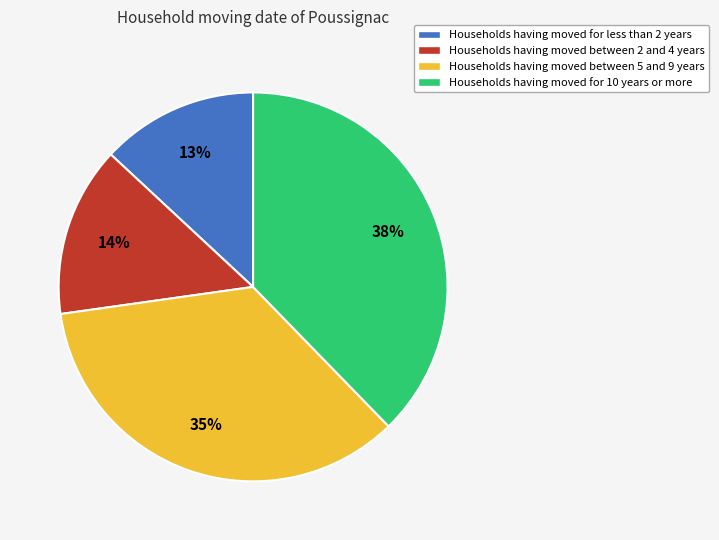

Is there any slice that represents more than half of the pie?

No